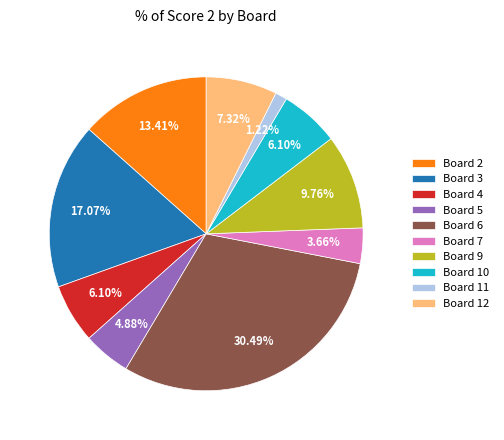

To the nearest percent, what portion does Board 11 represent?

1%